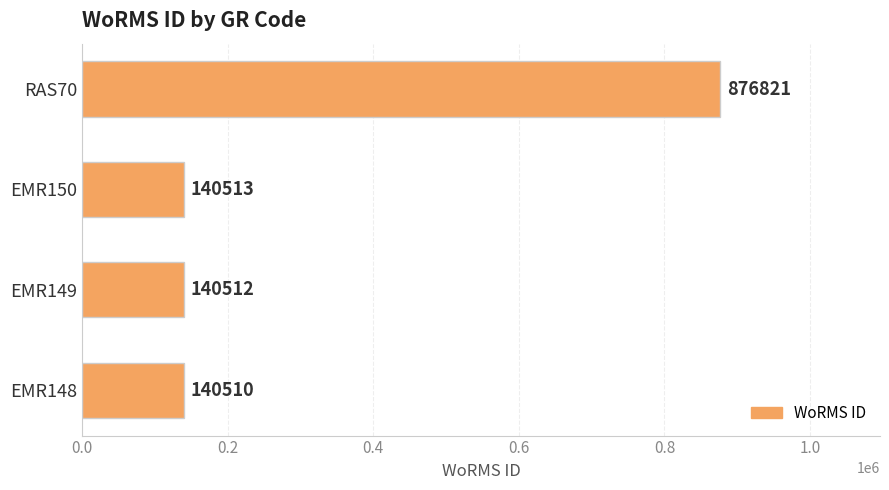

Are the bars horizontal?

Yes